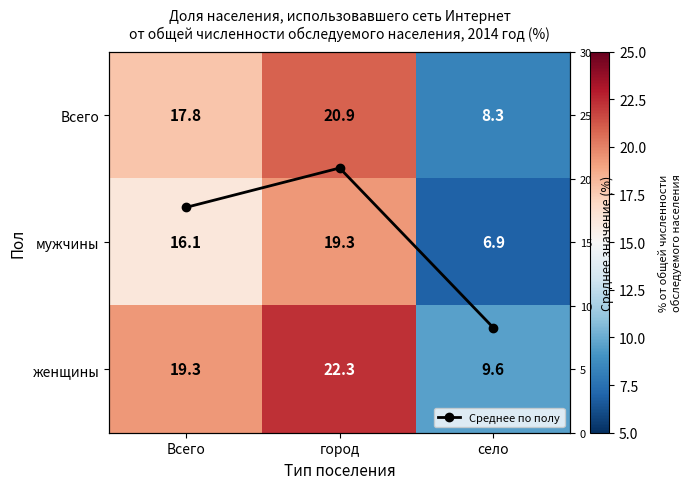

At how many categories does at least one series exceed 14?

2